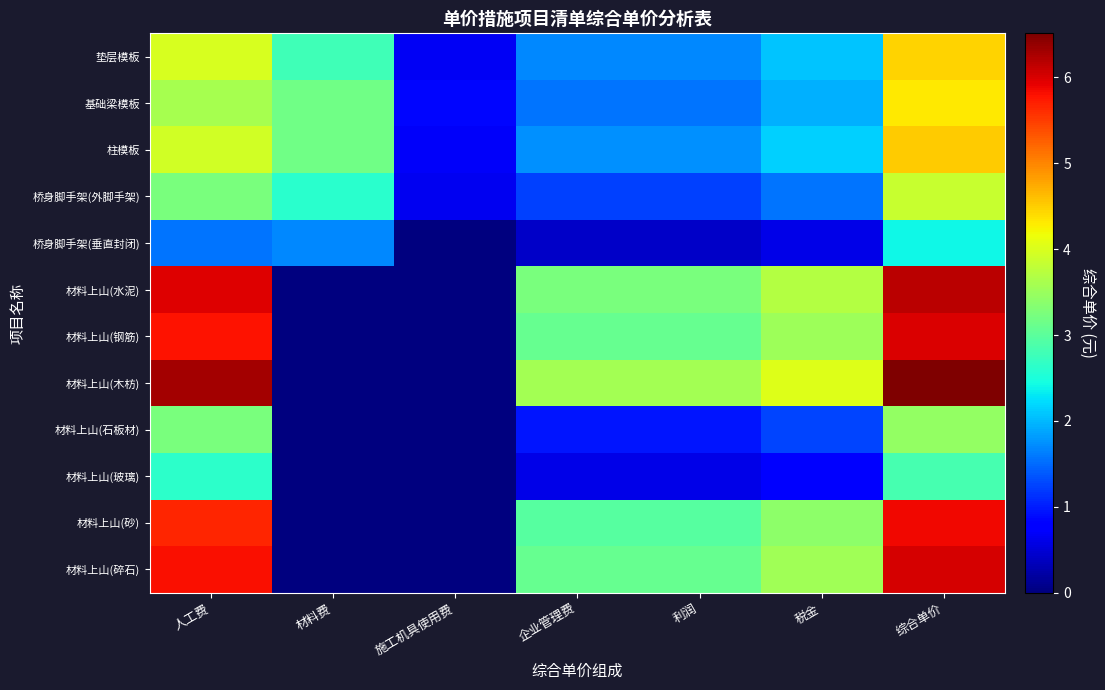

Which has a higher value, 材料费 or 利润?

材料费